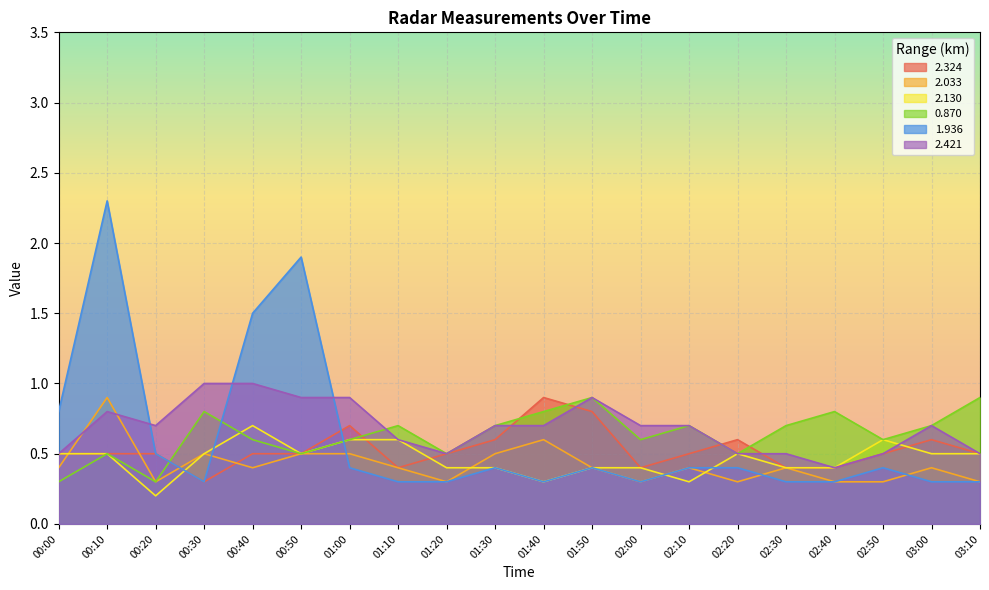

How many times do 2.421 and 1.936 cross each other?

3